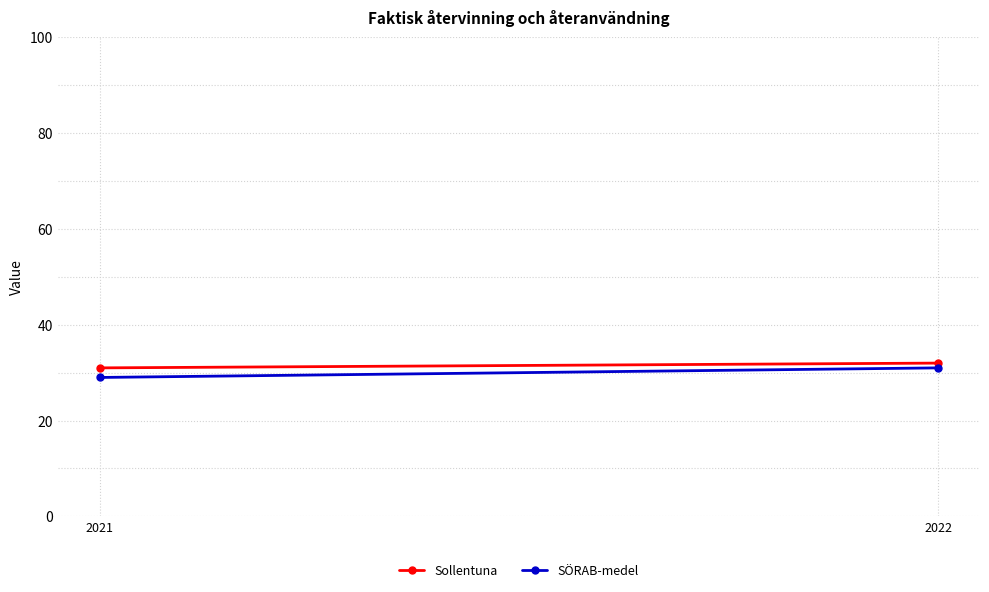

What is the value of the Sollentuna point at the 1st from the left?

31